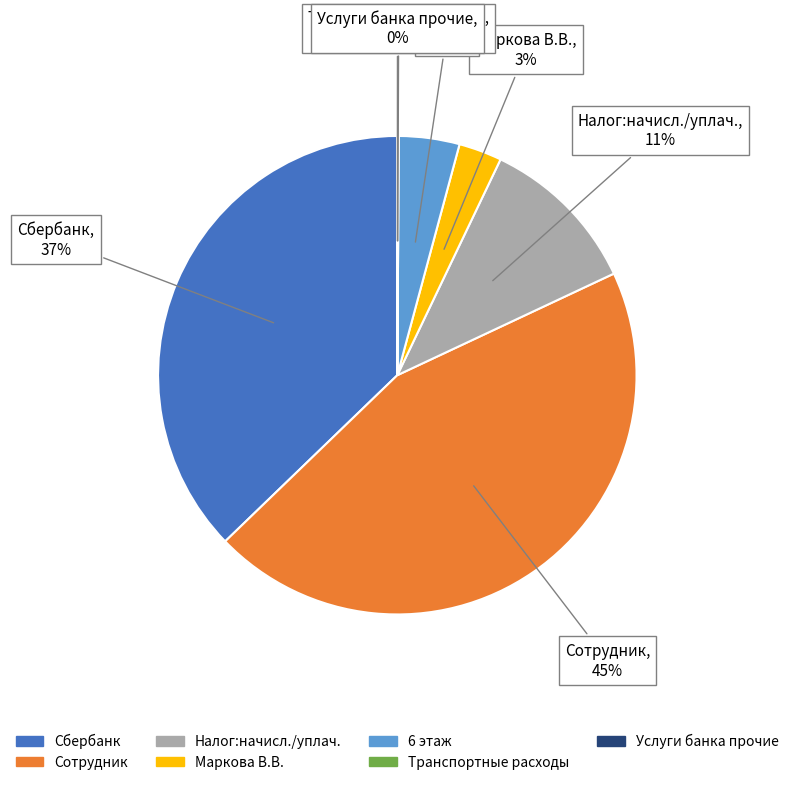

Between Сотрудник and Налог:начисл./уплач., which is larger?

Сотрудник